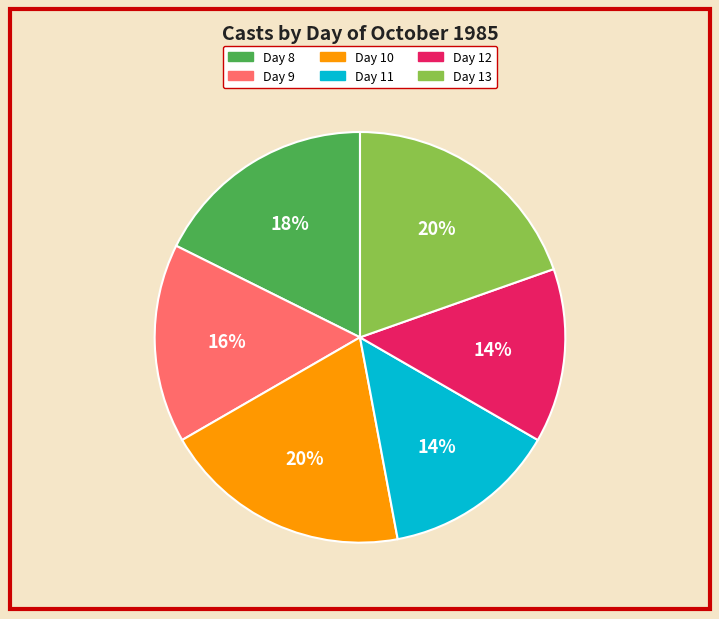

Does any single category account for the majority?

No